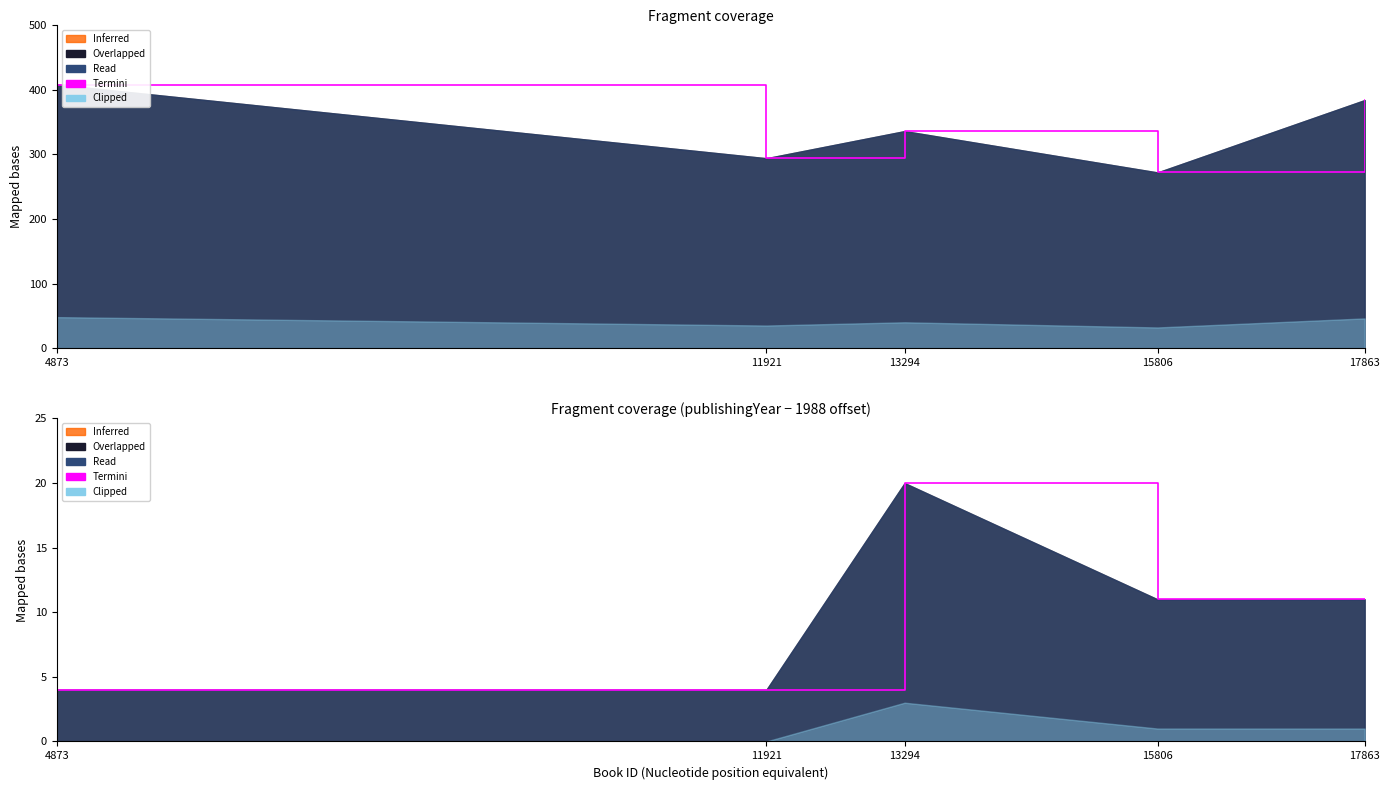

True or false: the data has more than 1 interior local peaks.

False